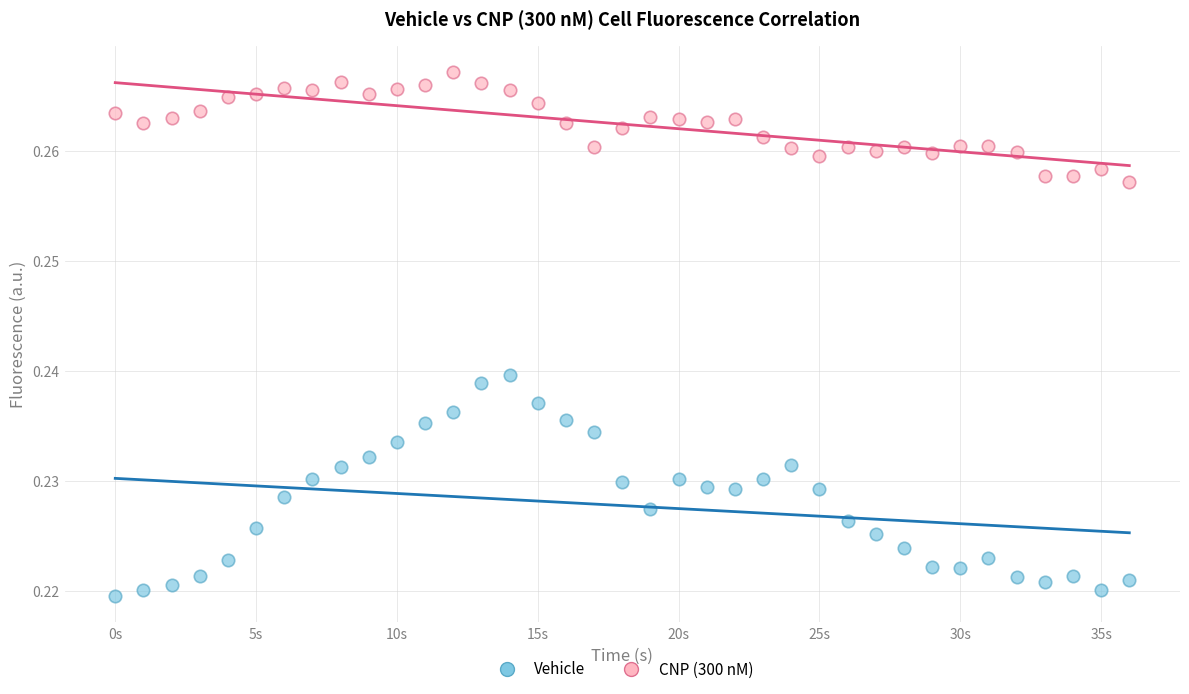

Which series reaches the maximum Y coordinate?

CNP (300 nM)